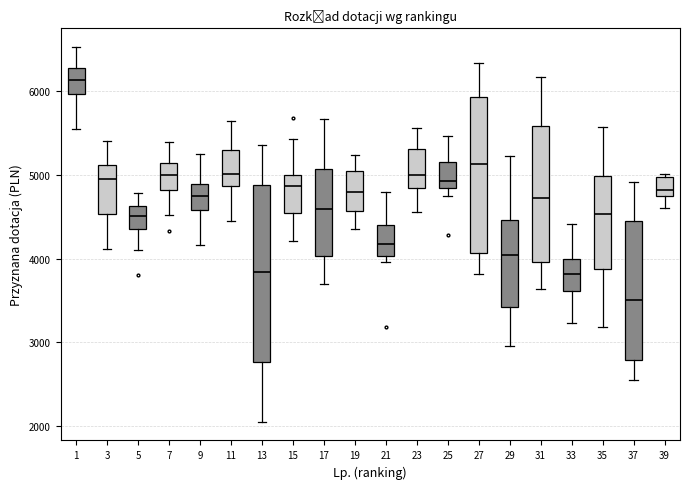

Reading left to right, read every box against the y-axis: the position of its median line, the range the box covers, and the ends of its whiskers. The values are not printed on the chart, so give them approximately, as read against the axis.

1: median 6000, box 5900 to 6200, whiskers 5700 to 6500
3: median 4900, box 4500 to 5200, whiskers 4000 to 5900
5: median 4500, box 4300 to 4700, whiskers 3900 to 5000
7: median 5000, box 4900 to 5100, whiskers 4700 to 5200
9: median 4700, box 4600 to 5000, whiskers 4200 to 5300
11: median 5000, box 4800 to 5200, whiskers 4500 to 5300
13: median 3700, box 2800 to 4900, whiskers 2200 to 5300
15: median 4700, box 4500 to 5000, whiskers 4100 to 5300
17: median 4500, box 3900 to 4900, whiskers 3100 to 5300
19: median 4900, box 4500 to 5000, whiskers 4300 to 5500
21: median 4200, box 4000 to 4300, whiskers 3700 to 4500
23: median 5000, box 4900 to 5100, whiskers 4600 to 5200
25: median 5000, box 4900 to 5200, whiskers 4500 to 5400
27: median 5000, box 4000 to 6000, whiskers 3700 to 6200
29: median 4200, box 3600 to 4600, whiskers 2600 to 5100
31: median 4800, box 3900 to 5500, whiskers 3600 to 6300
33: median 3900, box 3600 to 4000, whiskers 3300 to 4500
35: median 4500, box 4100 to 5000, whiskers 3700 to 5300
37: median 3600, box 3000 to 4300, whiskers 2500 to 4800
39: median 5000, box 4800 to 5200, whiskers 4400 to 5400